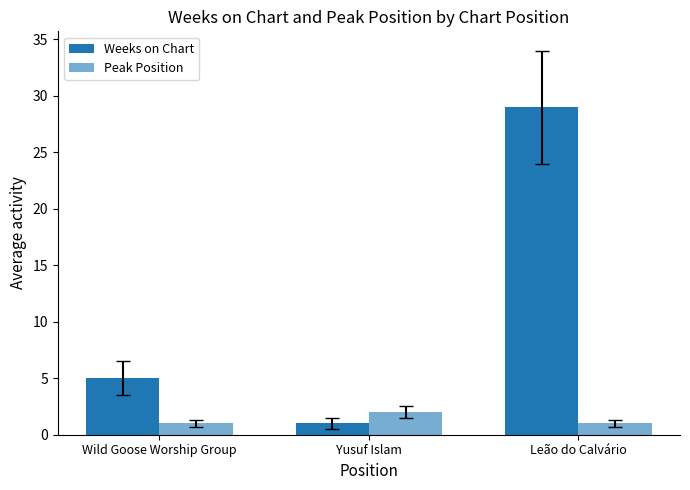

What is the value of the Peak Position bar at the 1st from the left?

1